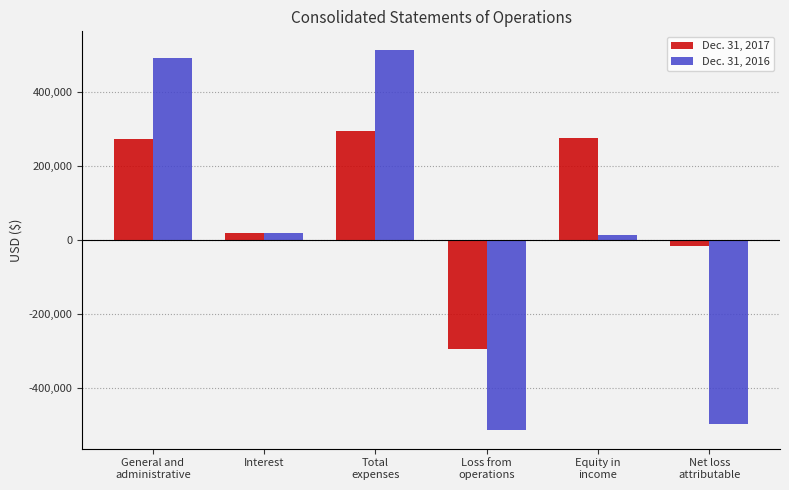

How many values in Dec. 31, 2016 are above zero?

4